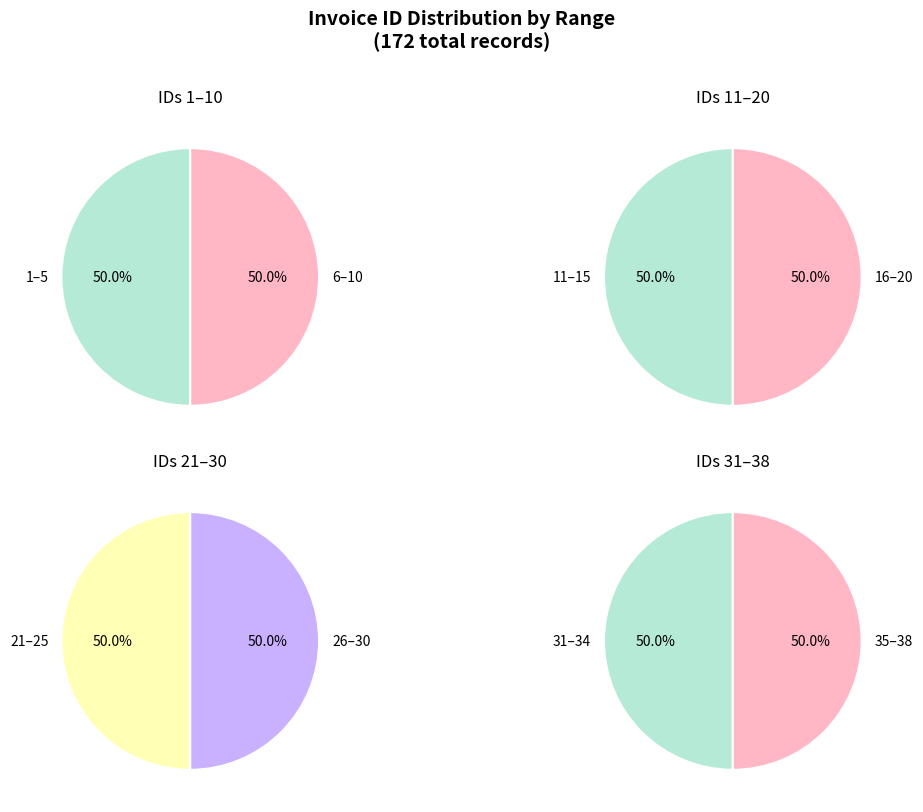

To the nearest percent, what portion does 11-20 represent?

31%